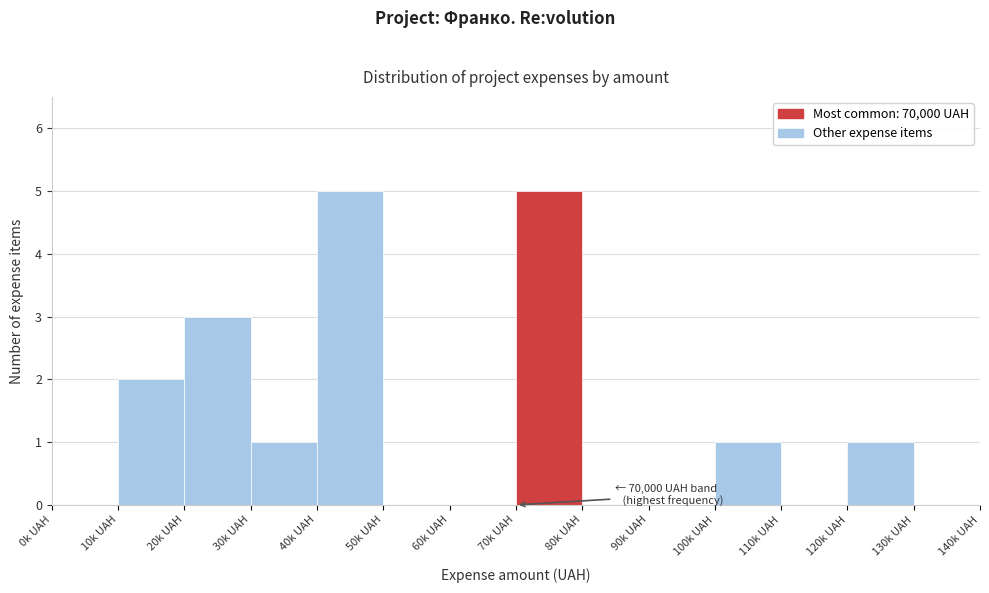

Reading left to right, transcribe all the data shown in this chart.

0k UAH=0	10k UAH=2	20k UAH=3	30k UAH=1	40k UAH=5	50k UAH=0	60k UAH=0	70k UAH=5	80k UAH=0	90k UAH=0	100k UAH=1	110k UAH=0	120k UAH=1	130k UAH=0